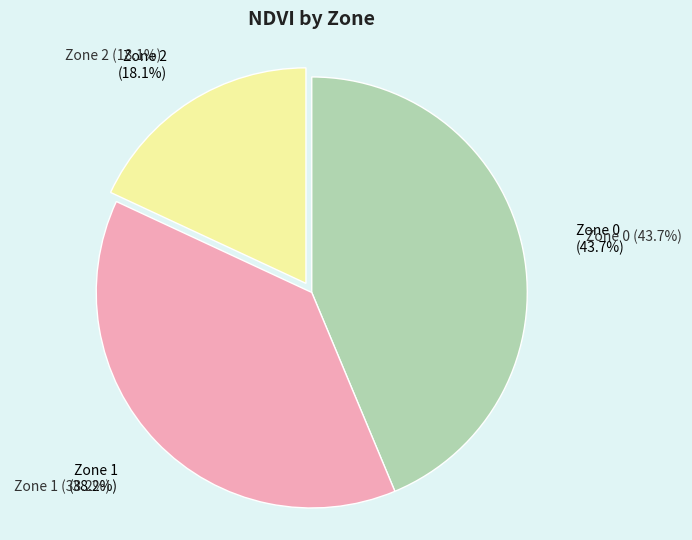

Rank the categories by value from highest to lowest.

Zone 0, Zone 1, Zone 2